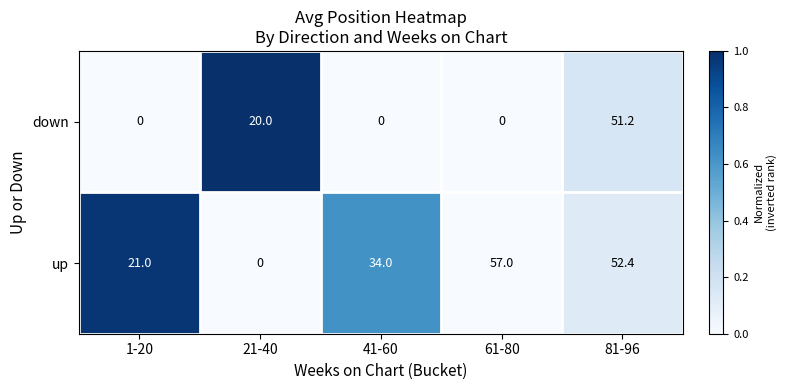

How many data points in down are above 0?

2